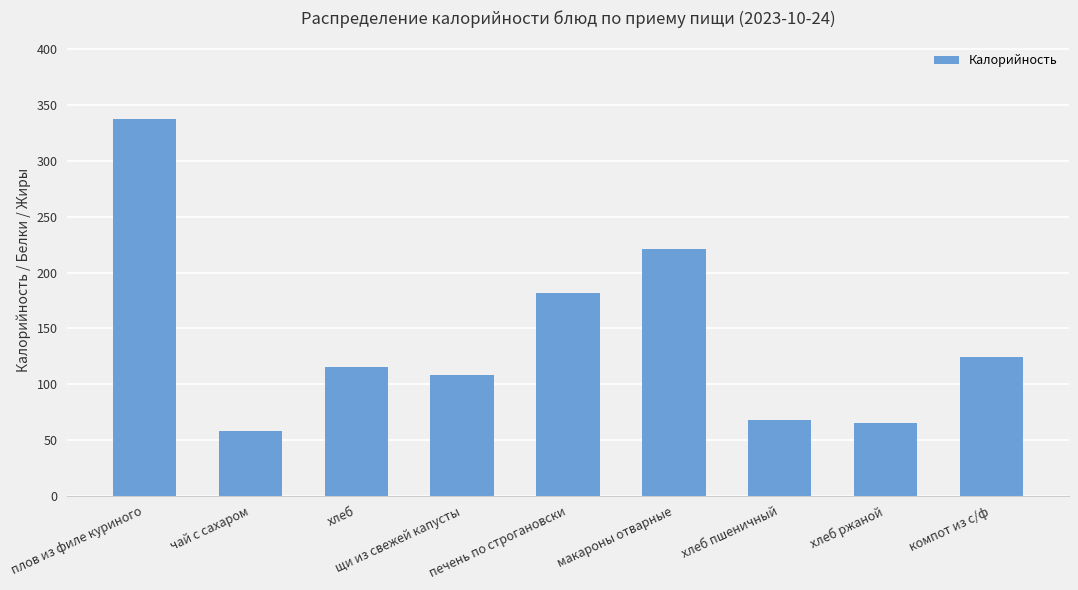

Where is the data nearest to the value 198?

печень по строгановски